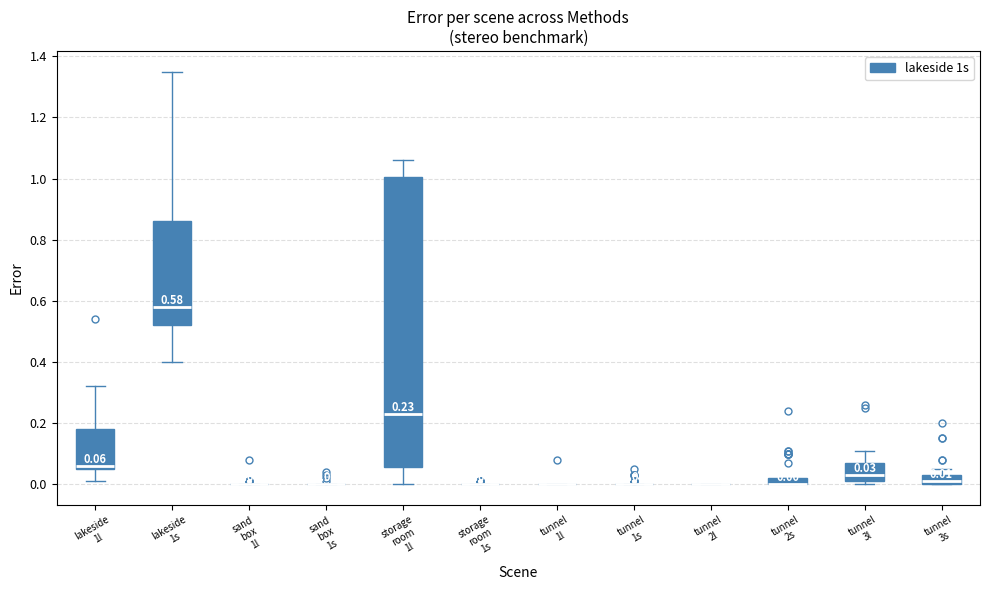

Which box is the tallest, from its lower edge to its upper edge?

storage room 1l